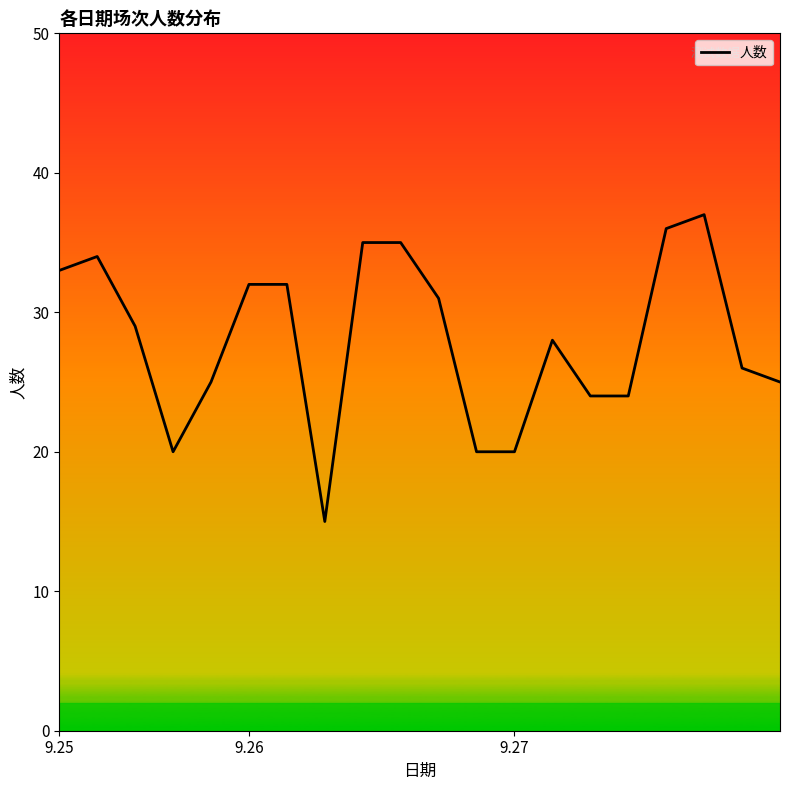

How many series are shown in this chart?

1